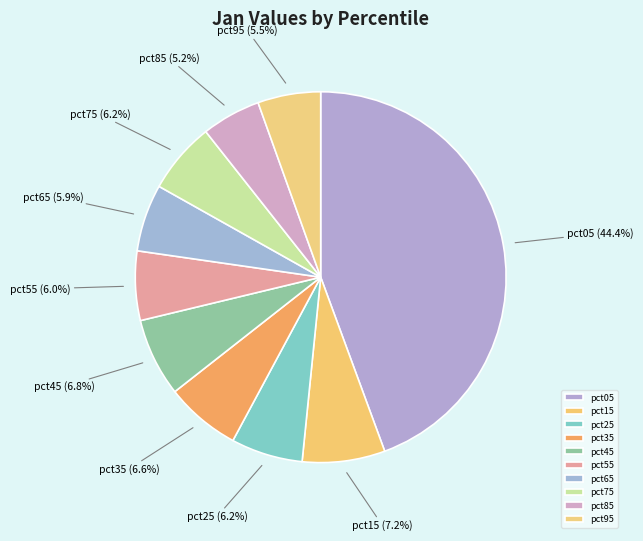

To the nearest percent, what is the combined percentage of pct65 and pct45?

13%